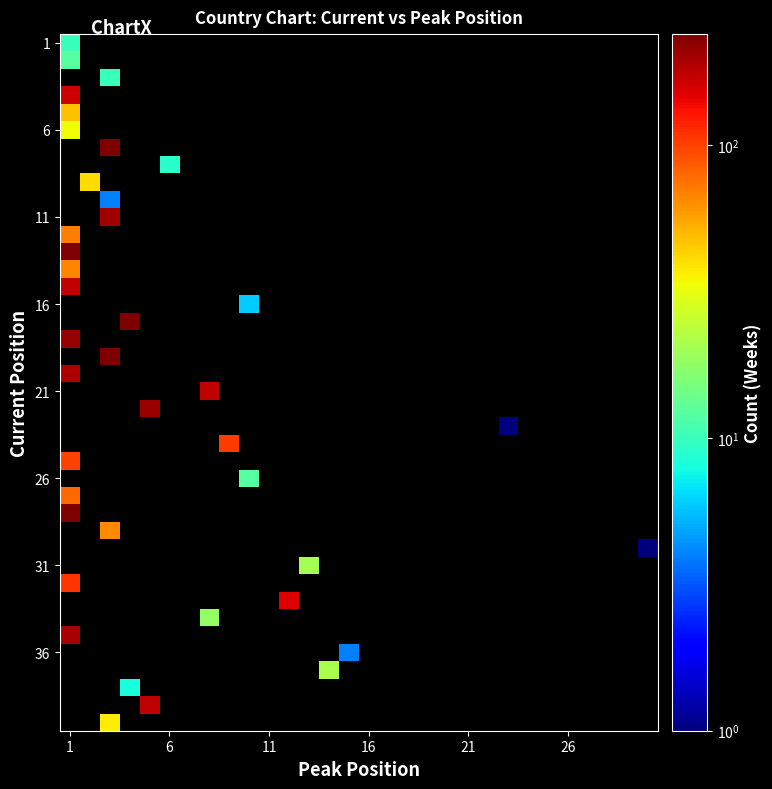

What is the smallest value displayed?

1.0